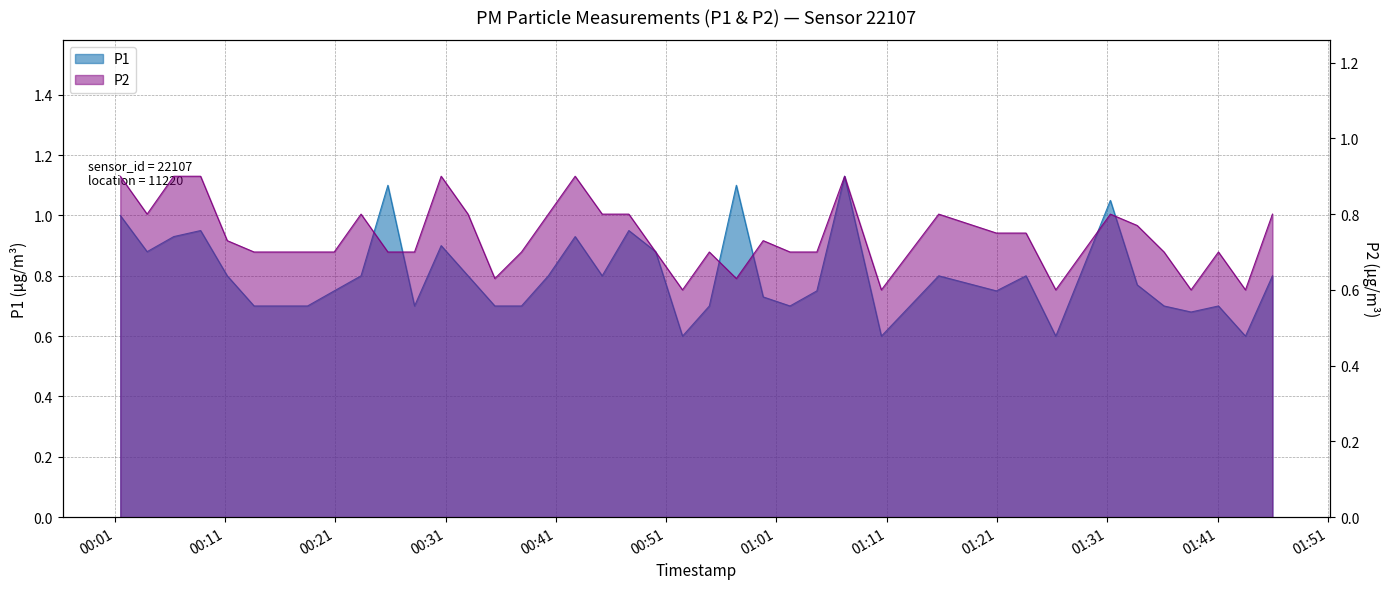

True or false: P2 has a value of 0.7 at 2023-04-09T01:04:40.

True